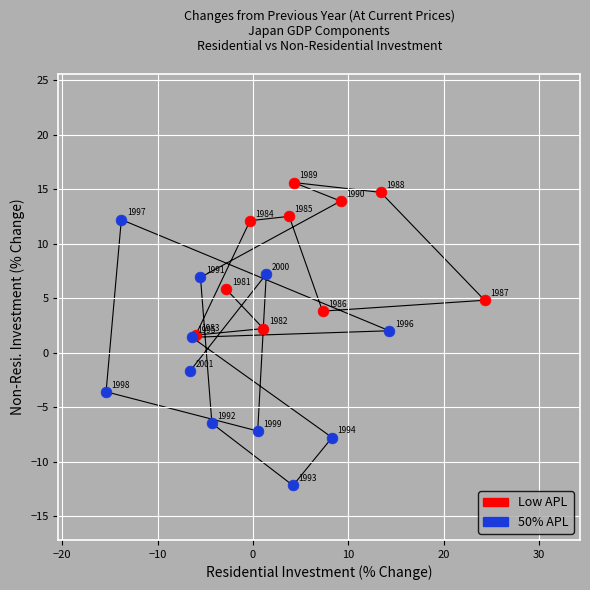

Which series reaches the maximum Y coordinate?

Low APL